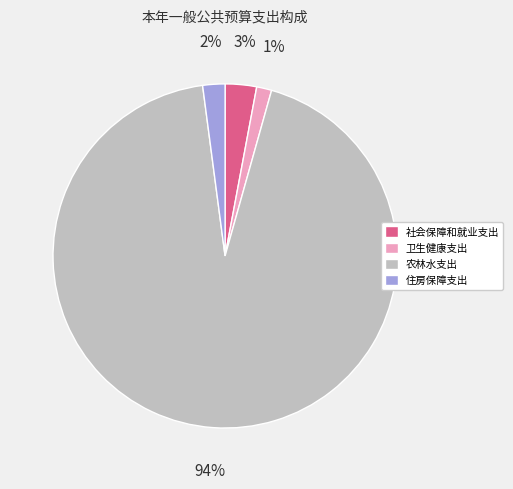

Which category has the biggest portion of the pie?

农林水支出